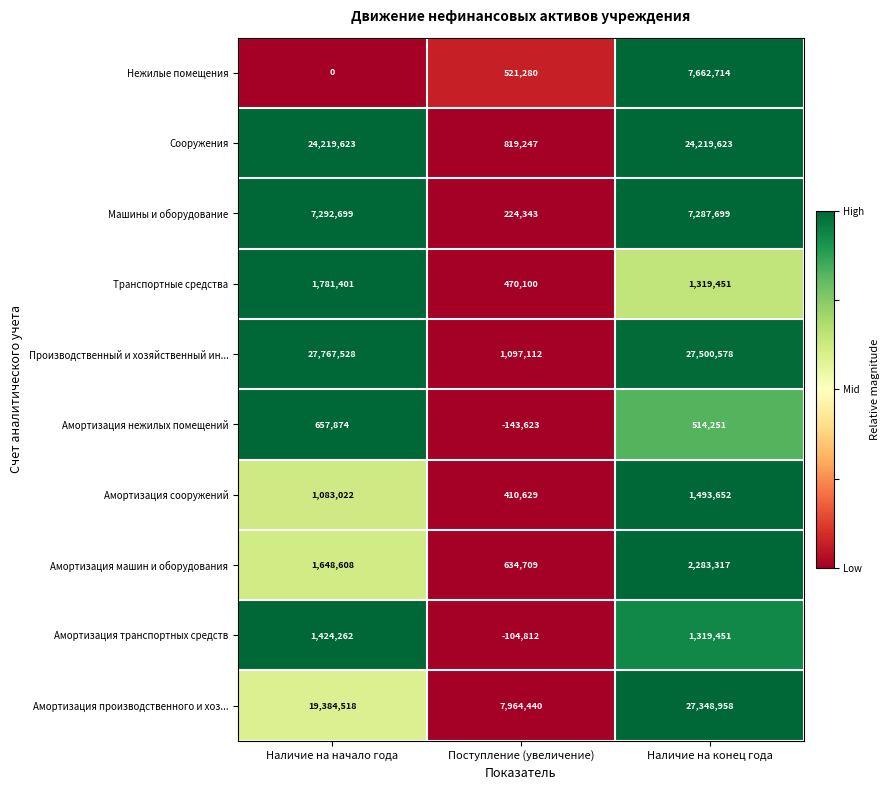

Is it true that Транспортные средства equals 1319451 at Наличие на конец года?

True